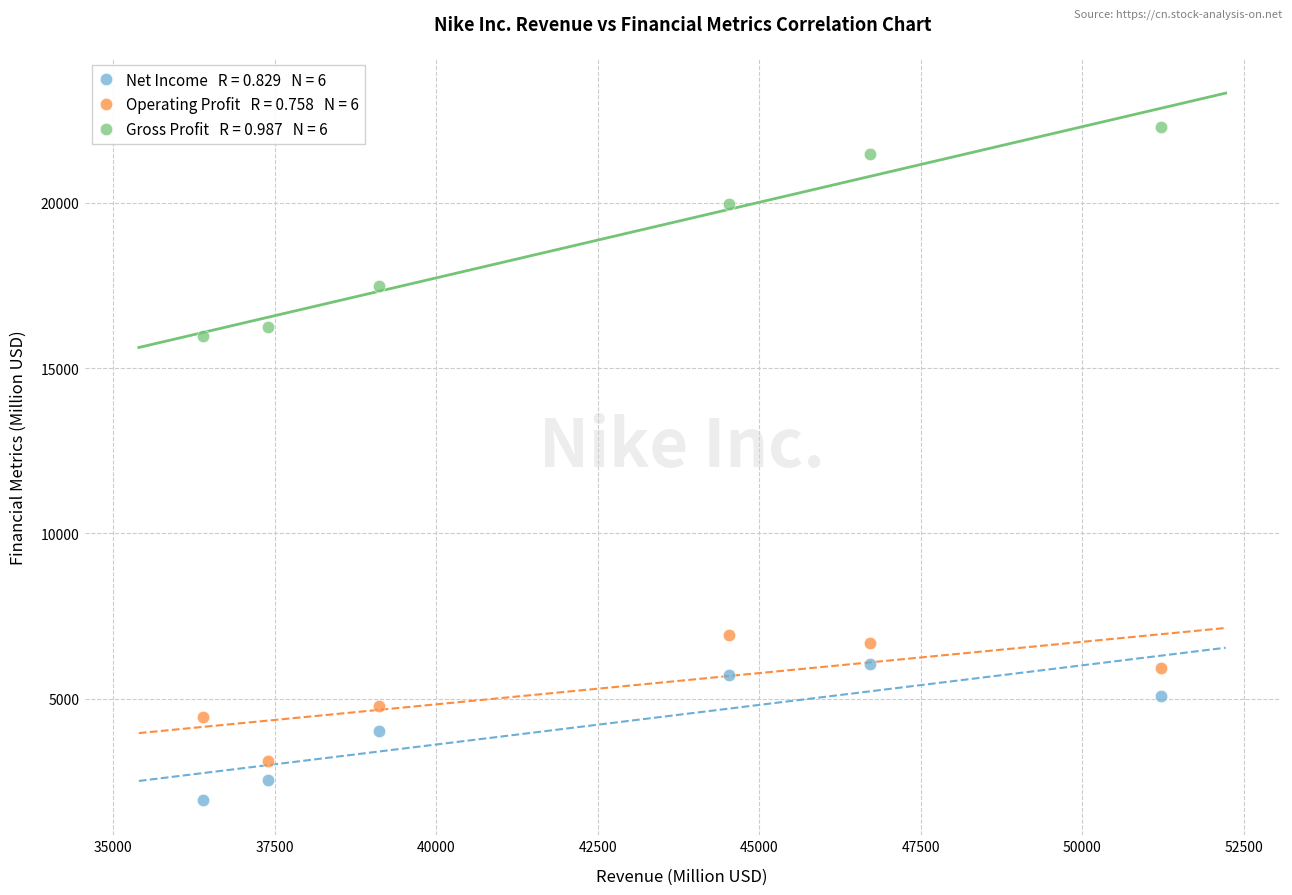

Across all series, what Y value is closest to 12112?

15956